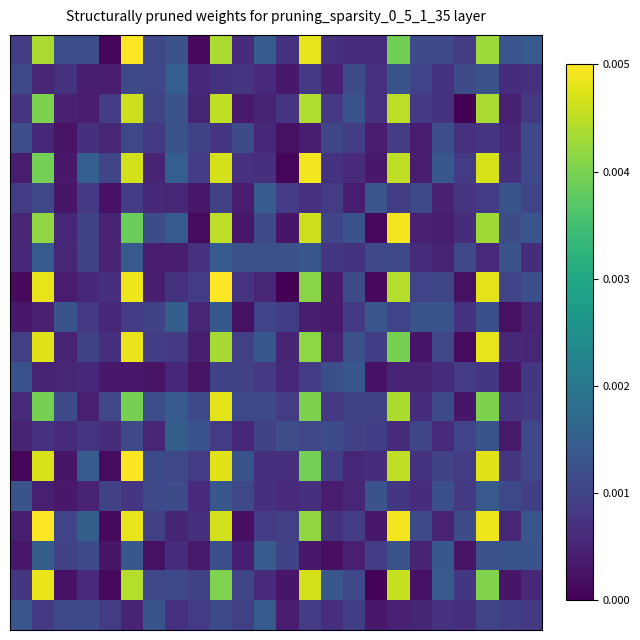

Count the number of categories in the chart.

24